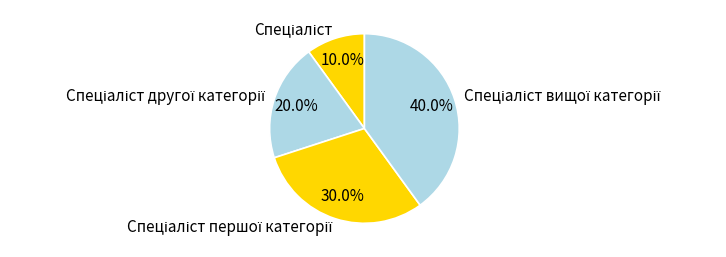

Is there a majority slice in this chart?

No